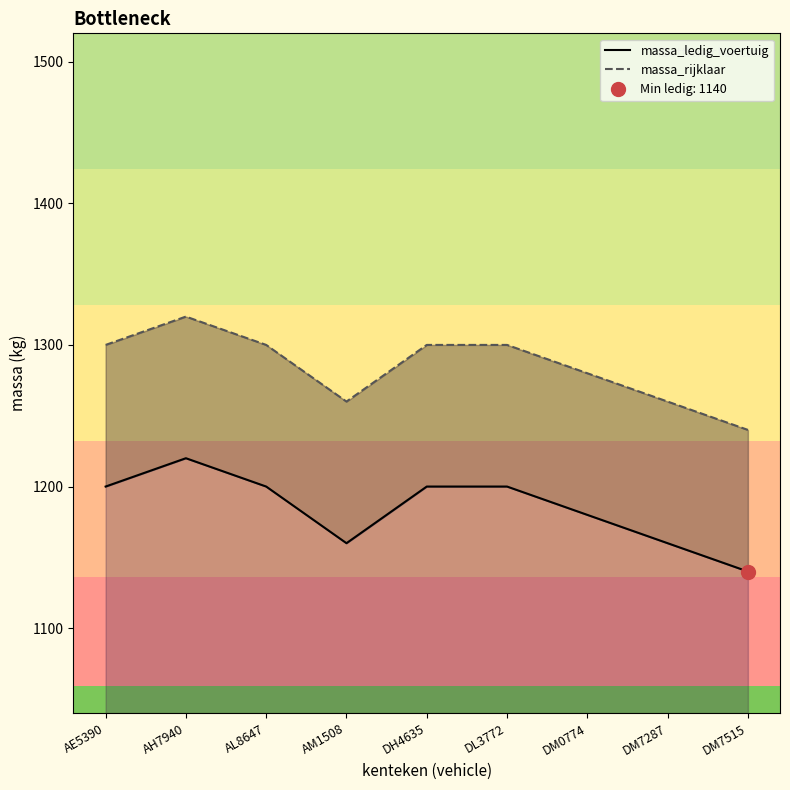

What is the average value of the massa_rijklaar series?

1284